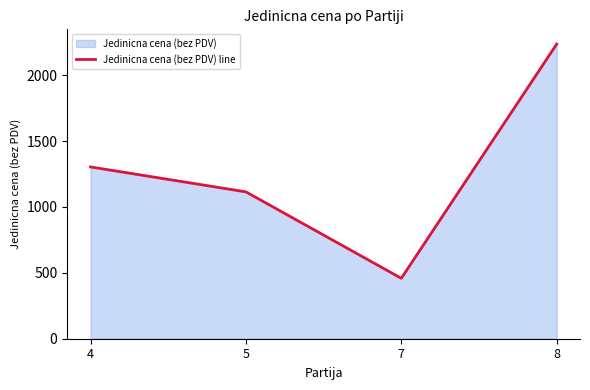

Between 4 and 8, which is larger?

8